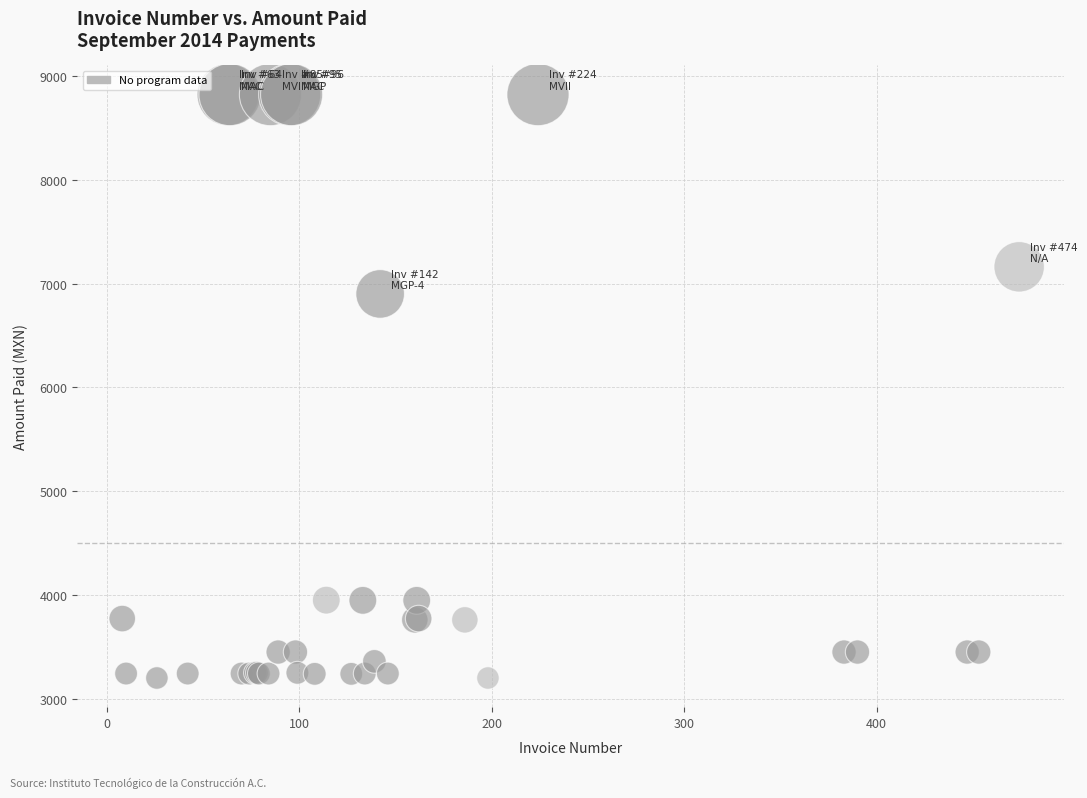

What Y value in the scatter plot is closest to 6010?

6900.0